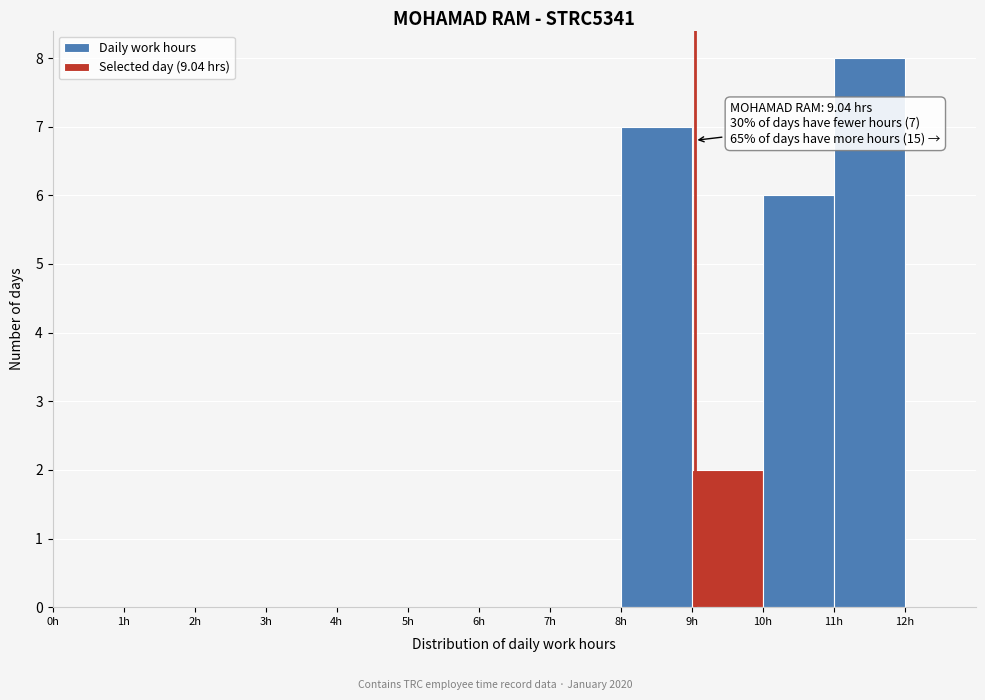

Which range on the x-axis has the tallest bar?

11 to 12